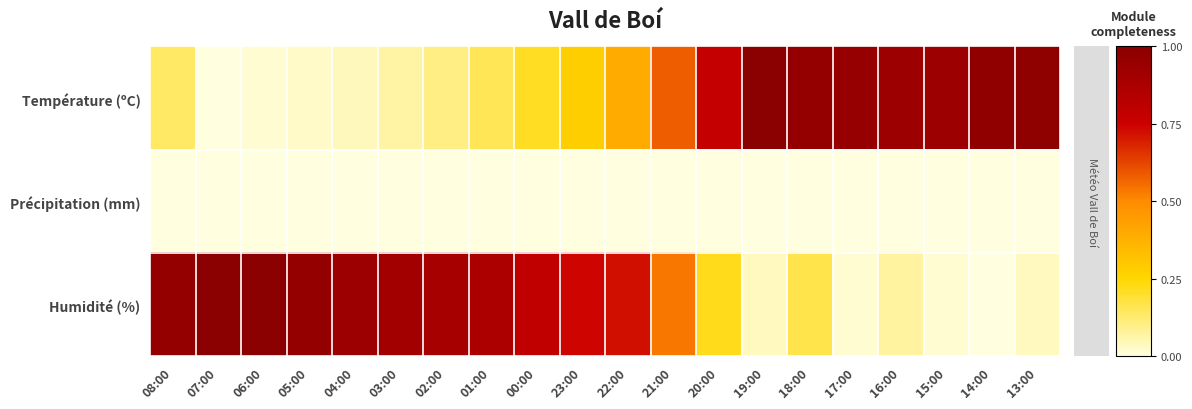

List the series in order of their peak value, highest first.

Température (ºC), Humidité (%), Précipitation (mm)